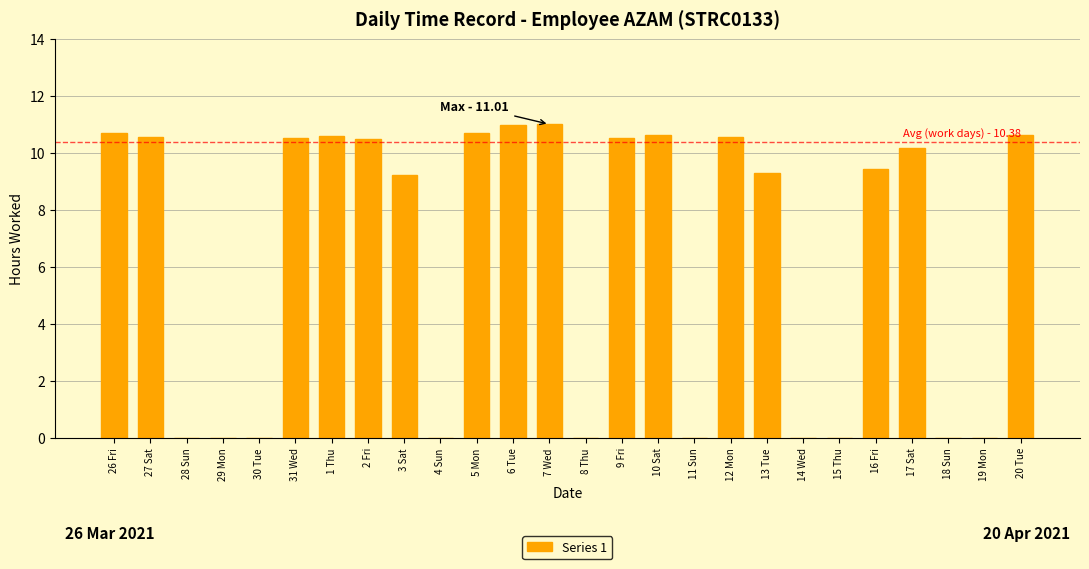

What is the change in value from 4 Sun to 13 Tue?

+9.3